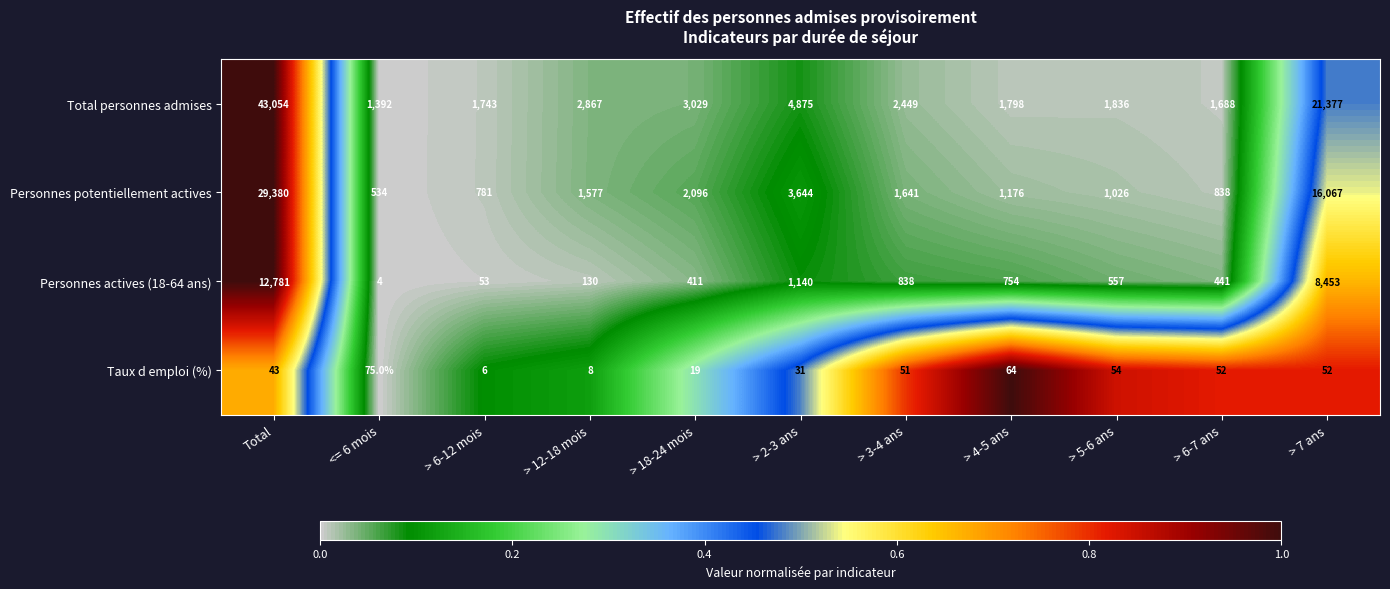

Between > 6-12 mois and > 5-6 ans, which series saw the biggest shift?

Personnes actives (18-64 ans)